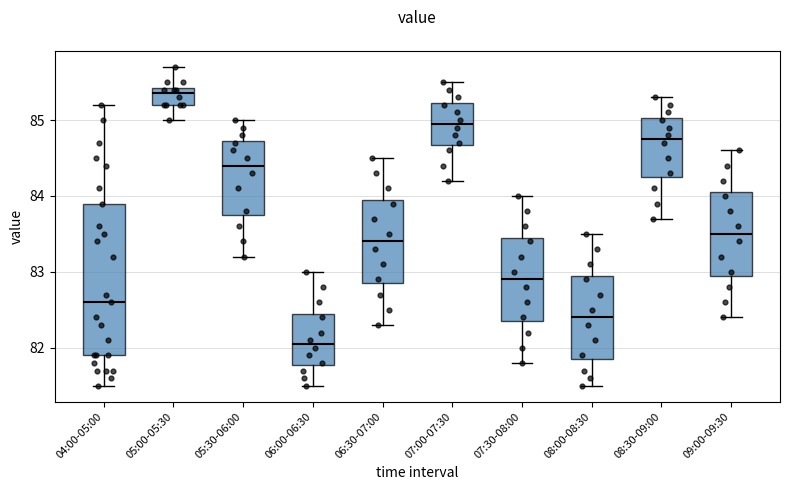

Reading left to right, read every box against the y-axis: the position of its median line, the range the box covers, and the ends of its whiskers. The values are not printed on the chart, so give them approximately, as read against the axis.

04:00-05:00: median 82.6, box 81.9 to 83.9, whiskers 81.5 to 85.2
05:00-05:30: median 85.4 (just below the box's upper edge), box 85.2 to 85.4, whiskers 85.0 to 85.7
05:30-06:00: median 84.4, box 83.8 to 84.7, whiskers 83.2 to 85.0
06:00-06:30: median 82.1, box 81.8 to 82.5, whiskers 81.5 to 83.0
06:30-07:00: median 83.4, box 82.9 to 84.0, whiskers 82.3 to 84.5
07:00-07:30: median 85.0, box 84.7 to 85.2, whiskers 84.2 to 85.5
07:30-08:00: median 82.9, box 82.4 to 83.5, whiskers 81.8 to 84.0
08:00-08:30: median 82.4, box 81.9 to 83.0, whiskers 81.5 to 83.5
08:30-09:00: median 84.8, box 84.3 to 85.0, whiskers 83.7 to 85.3
09:00-09:30: median 83.5, box 83.0 to 84.1, whiskers 82.4 to 84.6